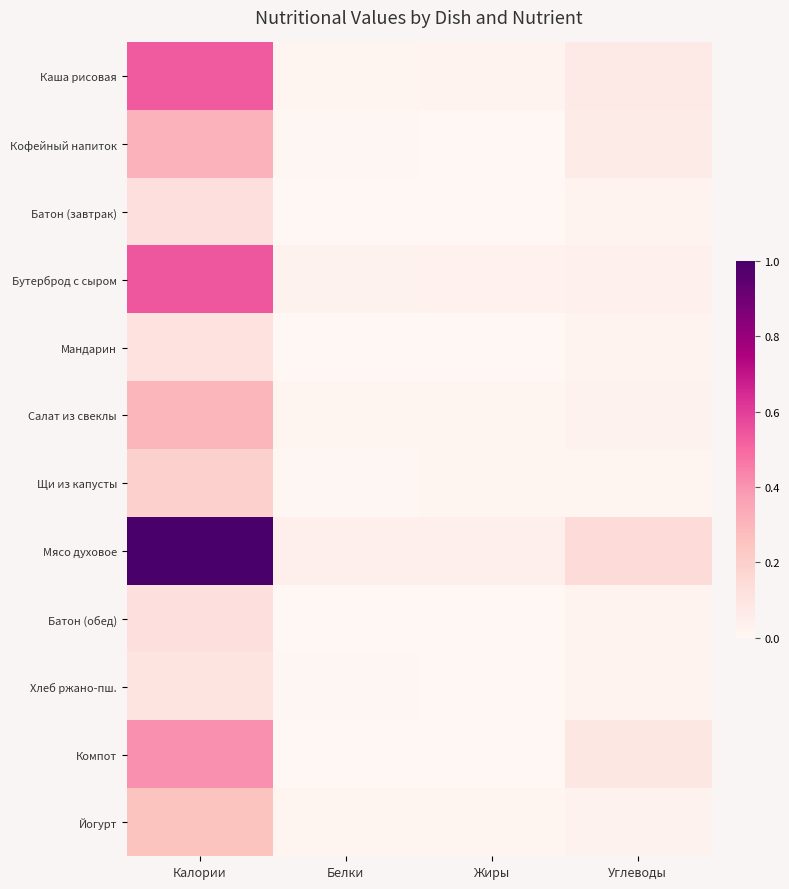

Reading right to left, list all the values displayed in this chart.

Каша рисовая: Углеводы=0.1	Жиры=0.0	Белки=0.0	Калории=0.5
Кофейный напиток: Углеводы=0.1	Жиры=0.0	Белки=0.0	Калории=0.3
Батон (завтрак): Углеводы=0.0	Жиры=0.0	Белки=0.0	Калории=0.1
Бутерброд с сыром: Углеводы=0.0	Жиры=0.0	Белки=0.0	Калории=0.5
Мандарин: Углеводы=0.0	Жиры=0.0	Белки=0.0	Калории=0.1
Салат из свеклы: Углеводы=0.0	Жиры=0.0	Белки=0.0	Калории=0.3
Щи из капусты: Углеводы=0.0	Жиры=0.0	Белки=0.0	Калории=0.2
Мясо духовое: Углеводы=0.1	Жиры=0.0	Белки=0.0	Калории=1.0
Батон (обед): Углеводы=0.0	Жиры=0.0	Белки=0.0	Калории=0.1
Хлеб ржано-пш.: Углеводы=0.0	Жиры=0.0	Белки=0.0	Калории=0.1
Компот: Углеводы=0.1	Жиры=0.0	Белки=0.0	Калории=0.4
Йогурт: Углеводы=0.0	Жиры=0.0	Белки=0.0	Калории=0.3